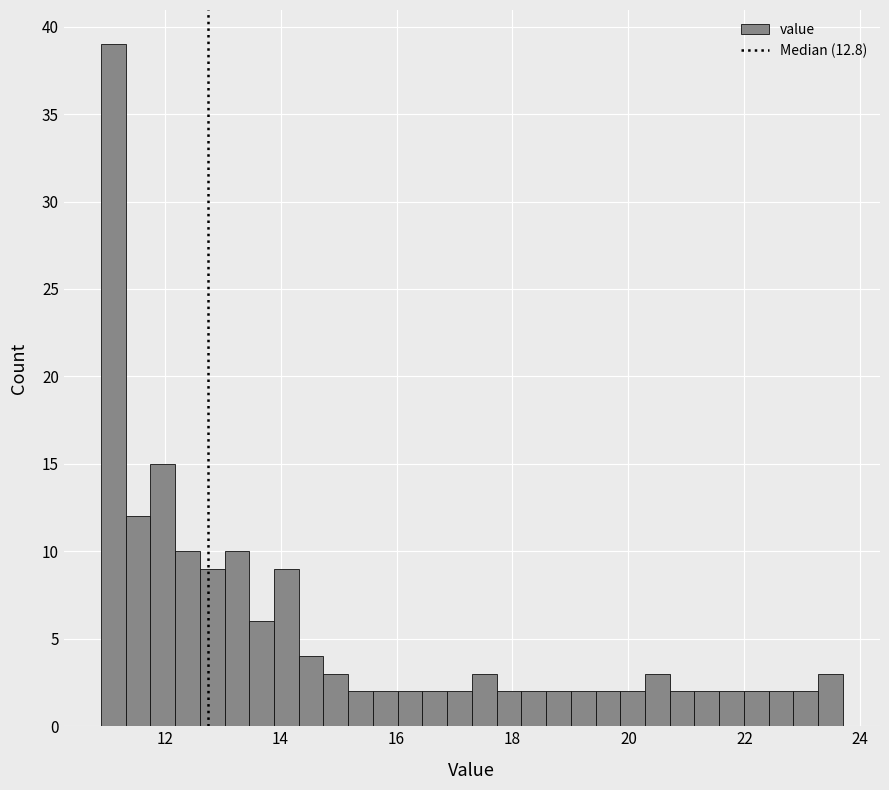

Read against the x-axis, roughly where is the centre of the tallest bar?

11.2